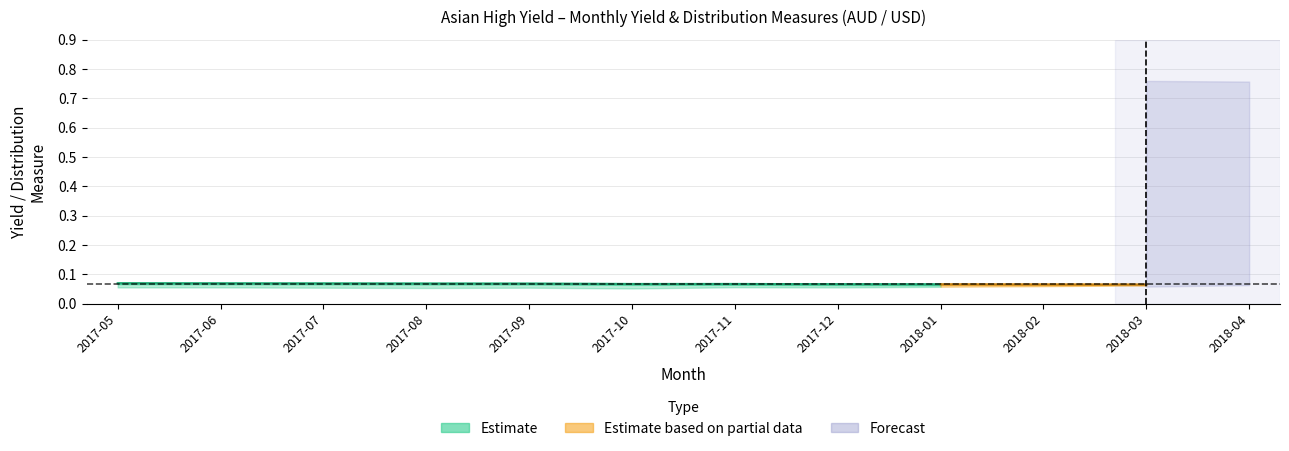

What is the minimum value shown in the chart?

0.1